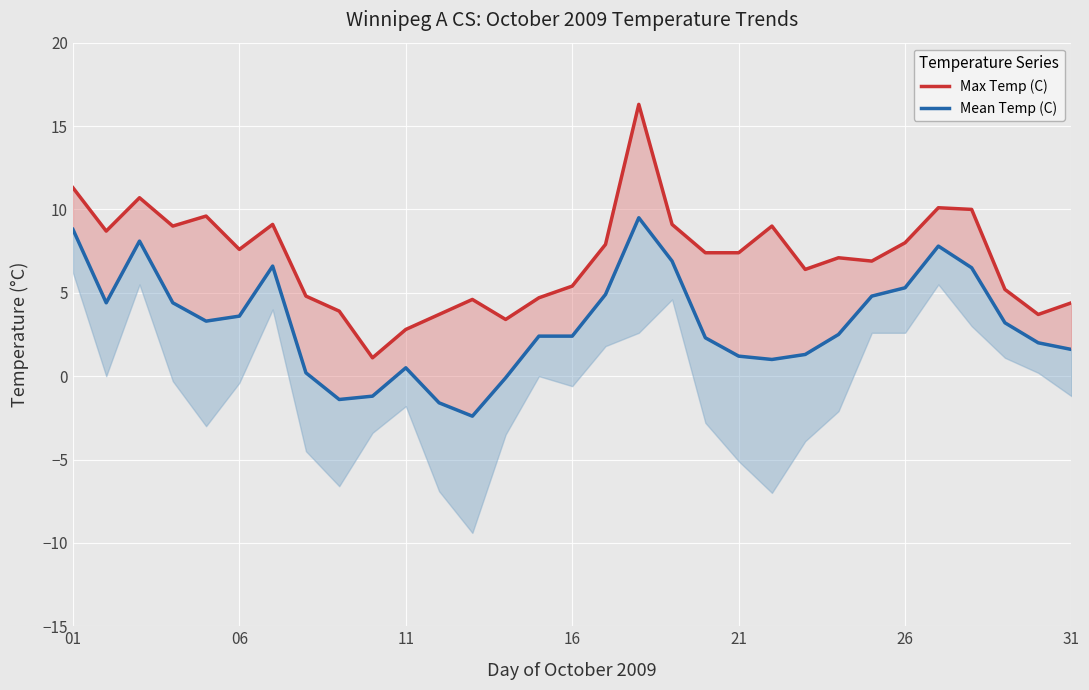

What is the maximum value shown in the chart?

16.3